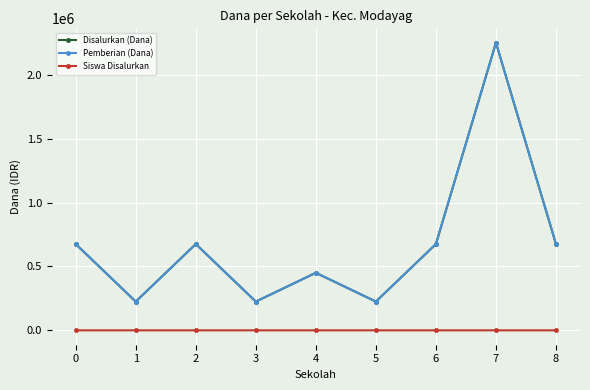

Reading right to left, list all the values displayed in this chart.

Disalurkan (Dana): 8=675000	7=2250000	6=675000	5=225000	4=450000	3=225000	2=675000	1=225000	0=675000
Pemberian (Dana): 8=675000	7=2250000	6=675000	5=225000	4=450000	3=225000	2=675000	1=225000	0=675000
Siswa Disalurkan: 8=3	7=10	6=3	5=1	4=2	3=1	2=3	1=1	0=3